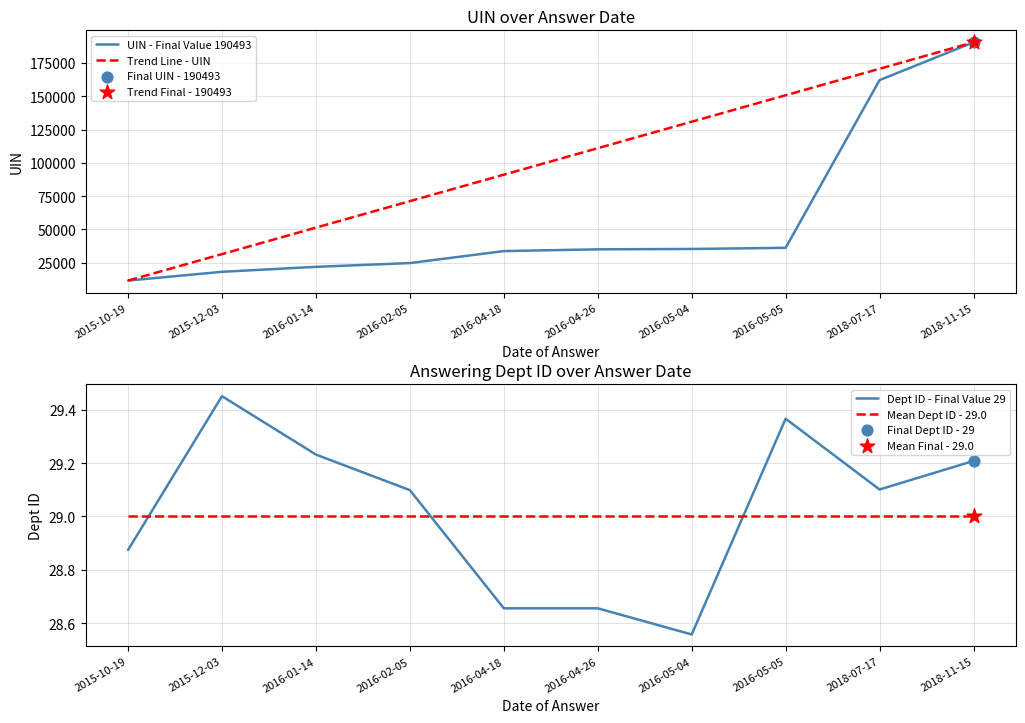

At which category is the sum across all series the highest?

2018-11-15